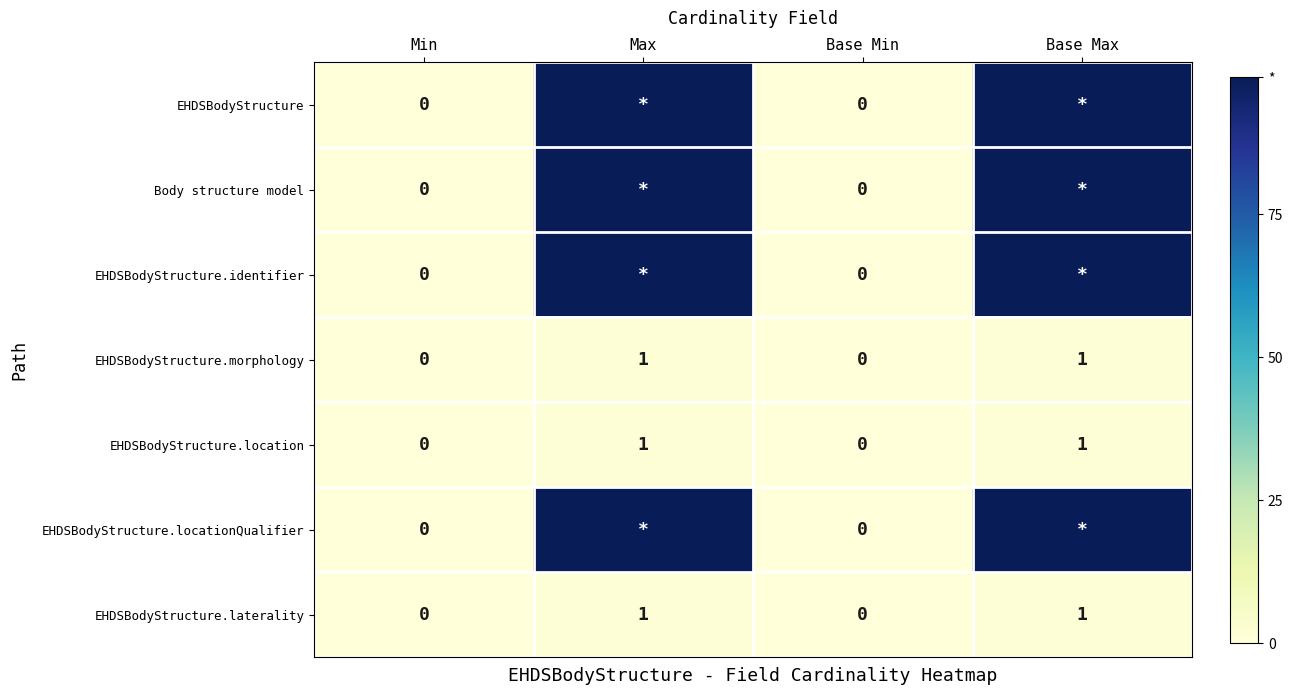

How many values in the EHDSBodyStructure.laterality series are below 1?

2